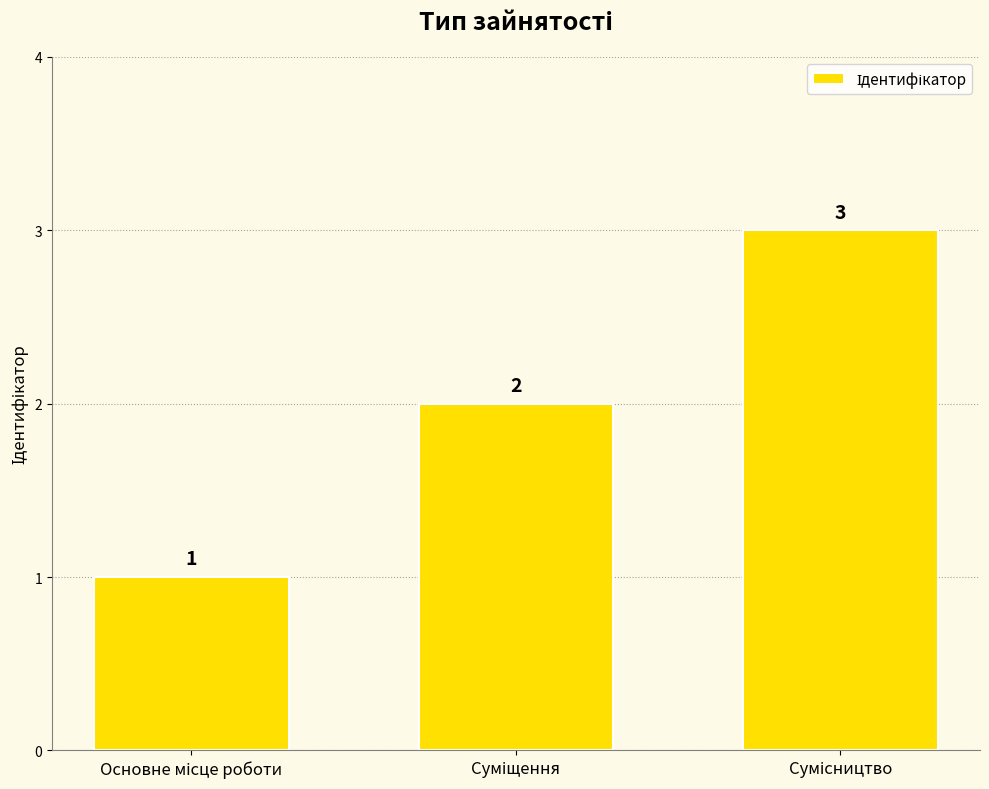

What is the value of the 1st bar from the left?

1